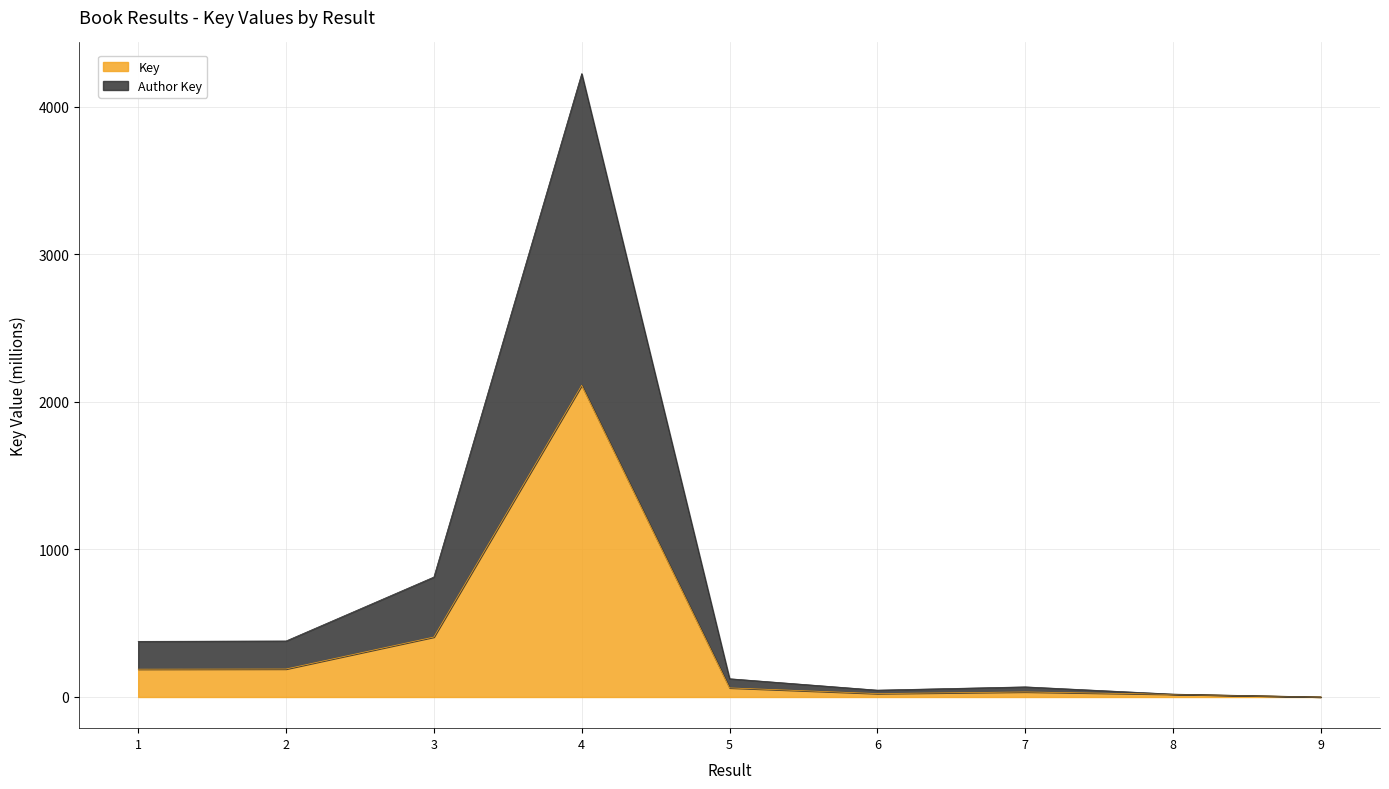

How many distinct data groups are displayed?

2